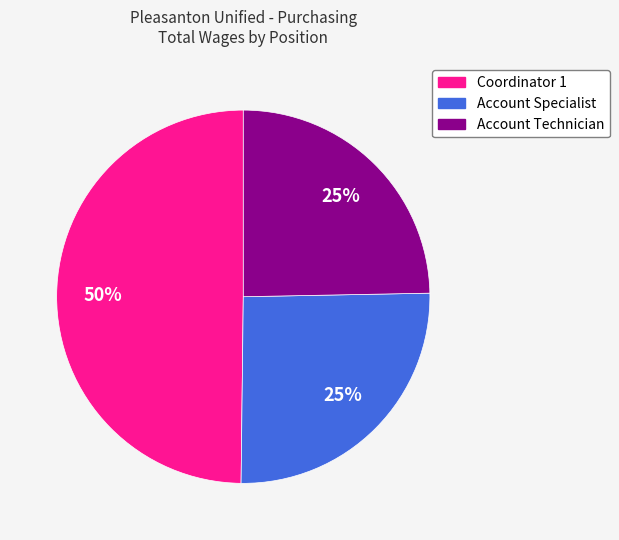

What is the ratio of the value at Account Technician to the value at Account Specialist?

1.0